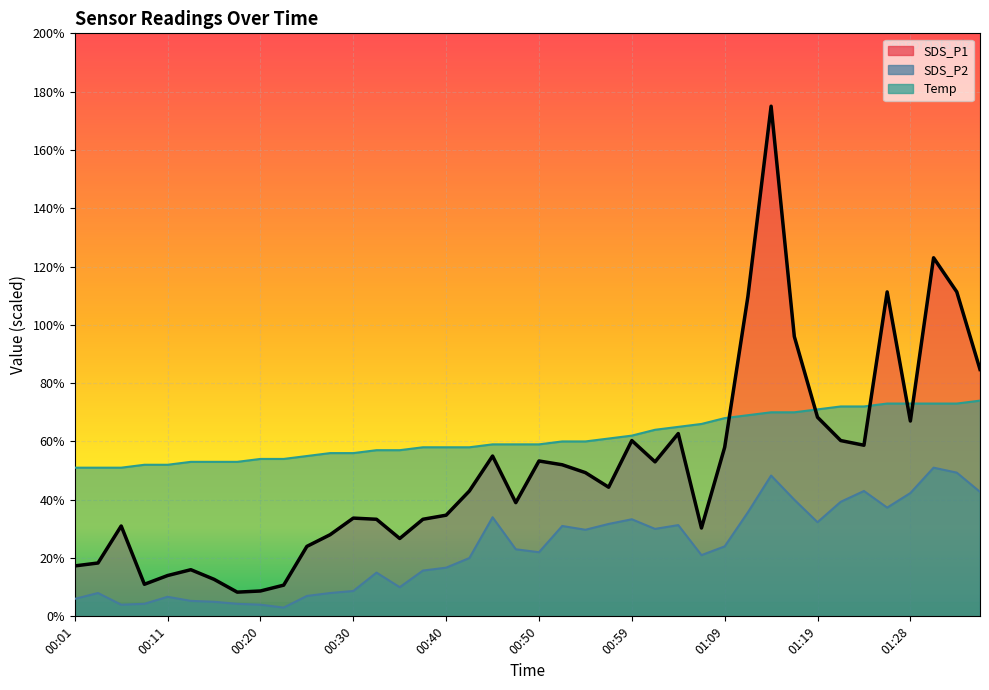

What is the average value of the Temp series?

6.1